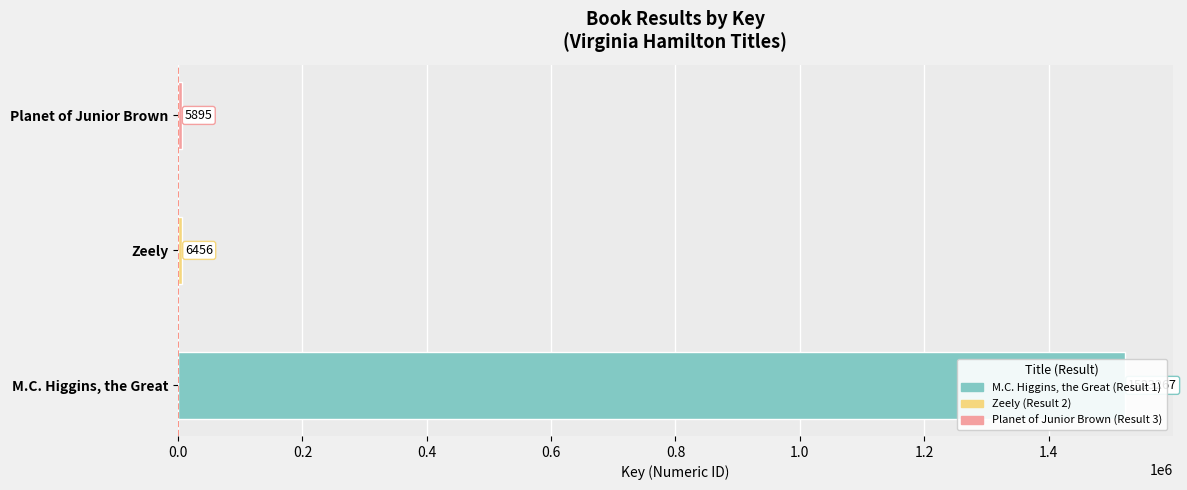

What is the difference between the values at Planet of Junior Brown and M.C. Higgins, the Great?

1517372